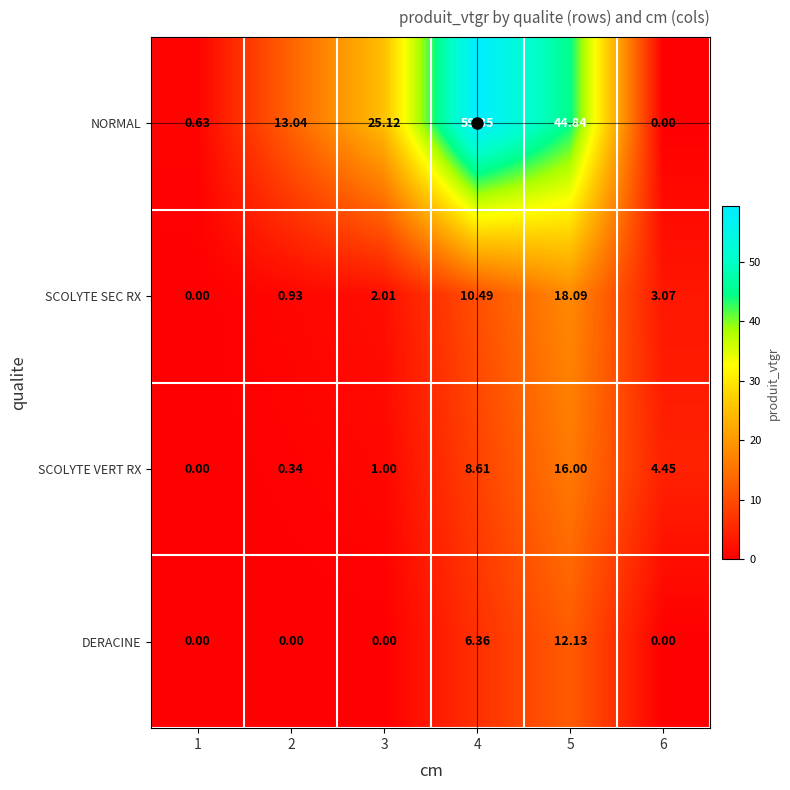

How many data points does each series have?

6